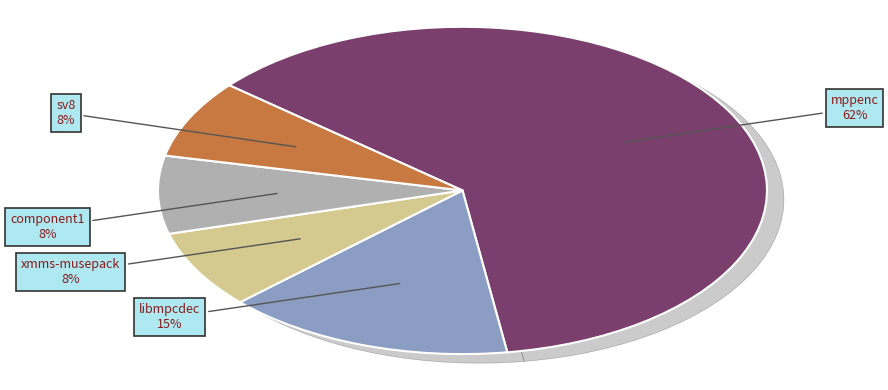

To the nearest percent, what is the difference between the largest and smallest slice percentages?

54%